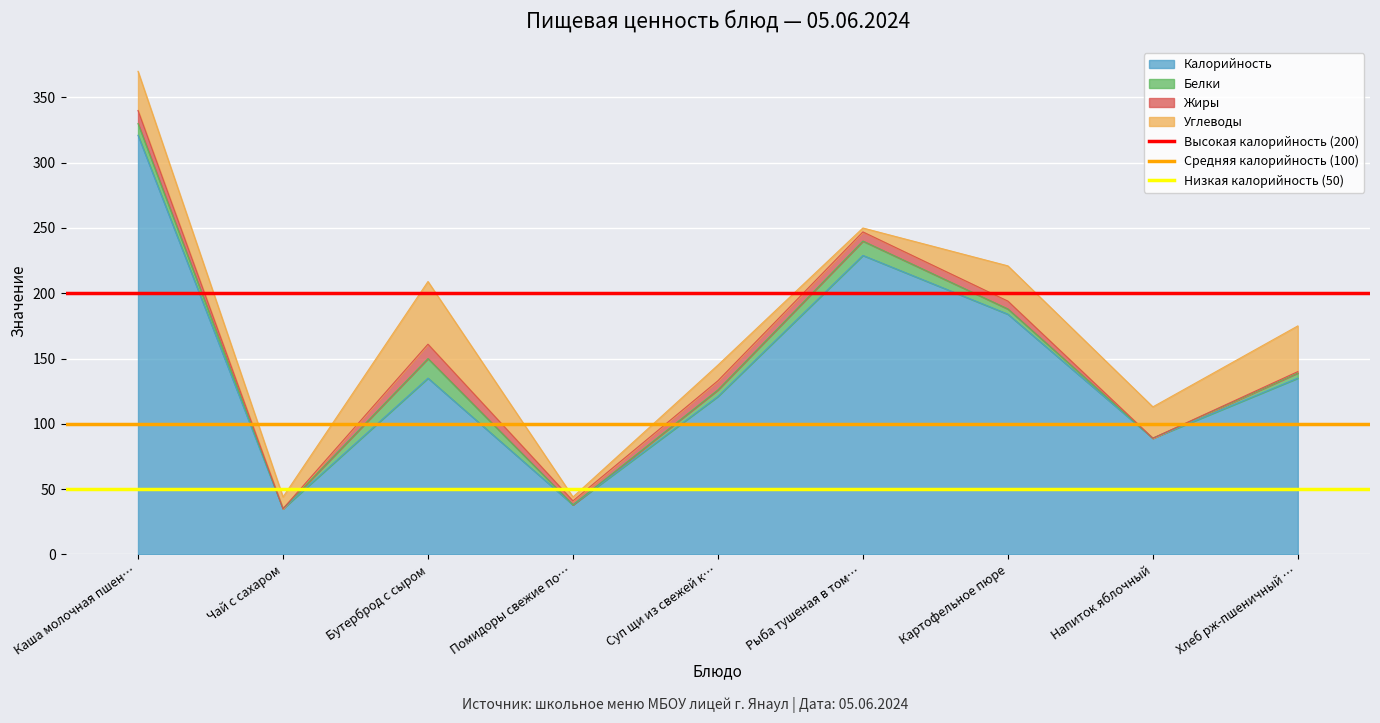

At which label is Калорийность closest to 178?

Картофельное пюре